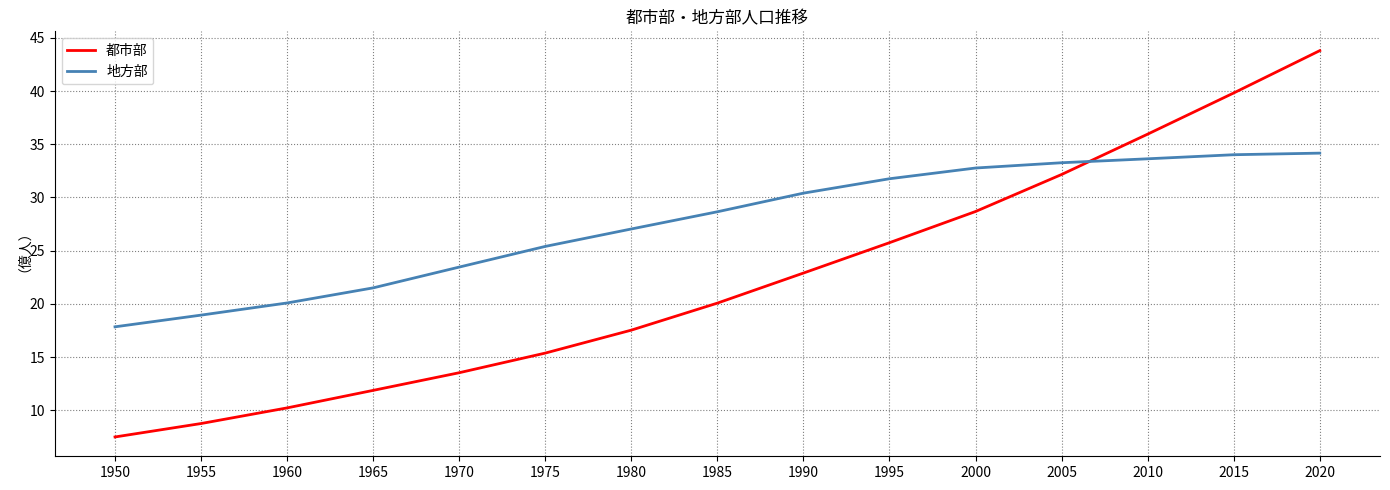

At which category is the sum across all series the highest?

2020